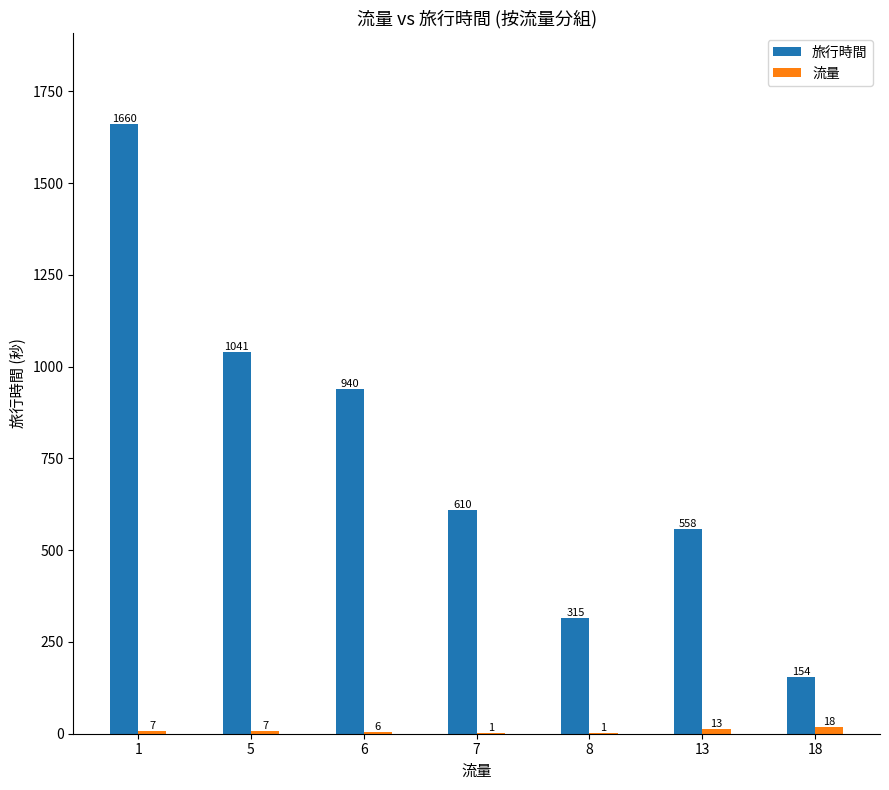

What is the sum of all 旅行時間 values?

5278